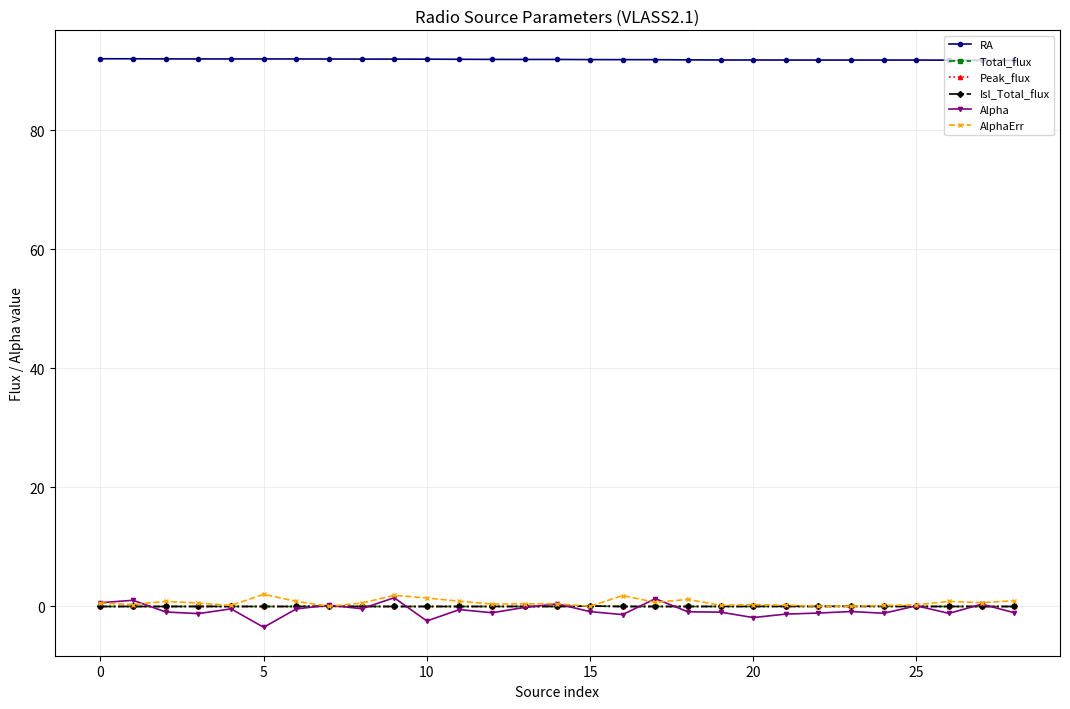

True or false: RA has more than 1 points higher than both neighbors.

True